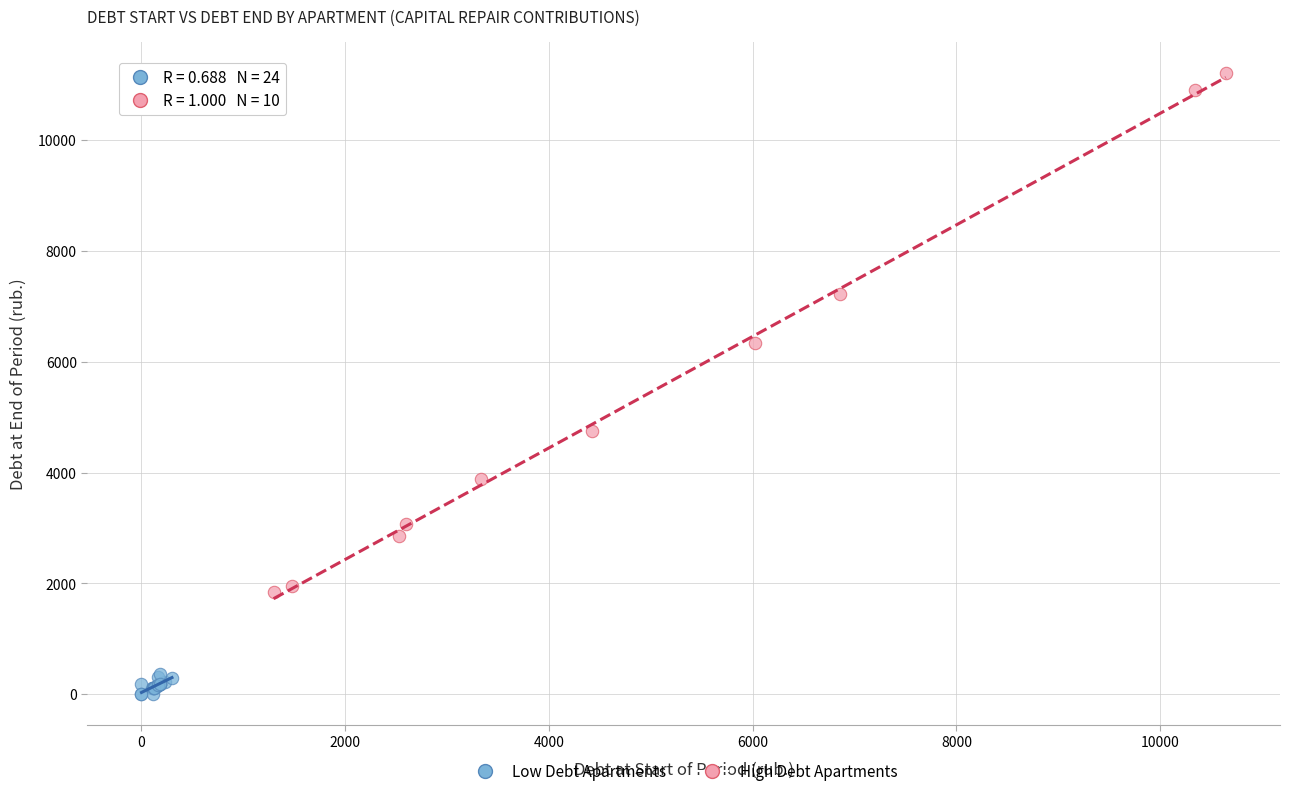

Which series reaches the minimum Y coordinate?

Low Debt Apartments